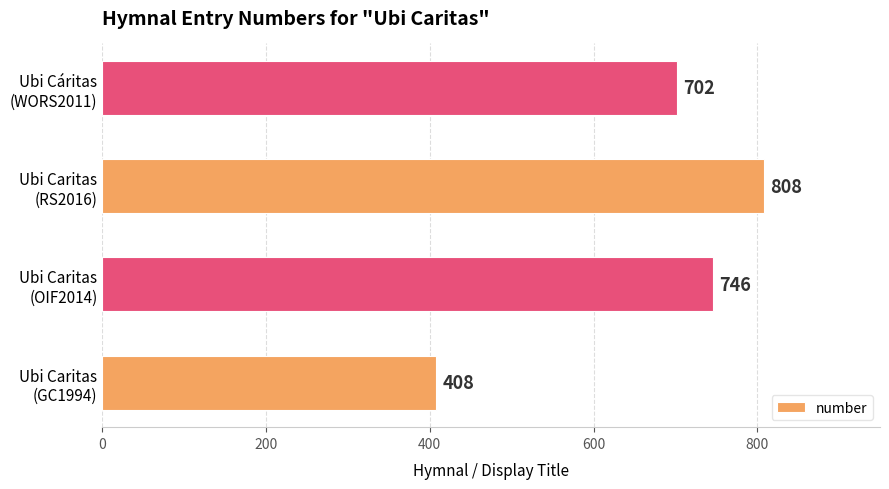

What is the minimum value shown in the chart?

408